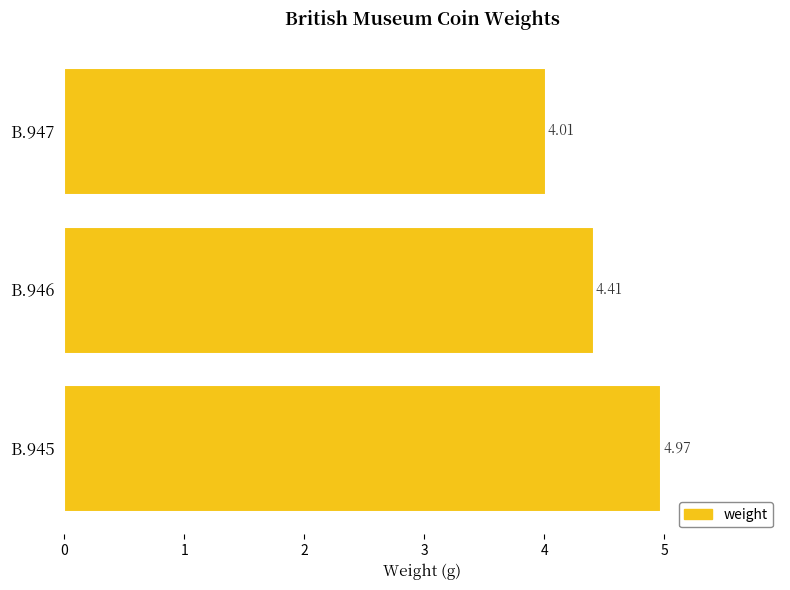

What is the difference between the maximum and second lowest values?

0.6